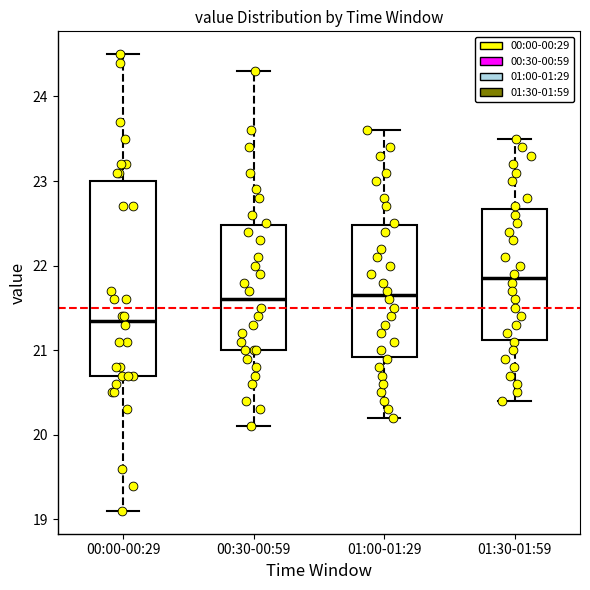

Reading left to right, read every box against the y-axis: the position of its median line, the range the box covers, and the ends of its whiskers. The values are not printed on the chart, so give them approximately, as read against the axis.

00:00-00:29: median 21.4, box 20.7 to 23.0, whiskers 19.1 to 24.5
00:30-00:59: median 21.6, box 21.0 to 22.5, whiskers 20.1 to 24.3
01:00-01:29: median 21.7, box 20.9 to 22.5, whiskers 20.2 to 23.6
01:30-01:59: median 21.9, box 21.1 to 22.7, whiskers 20.4 to 23.5